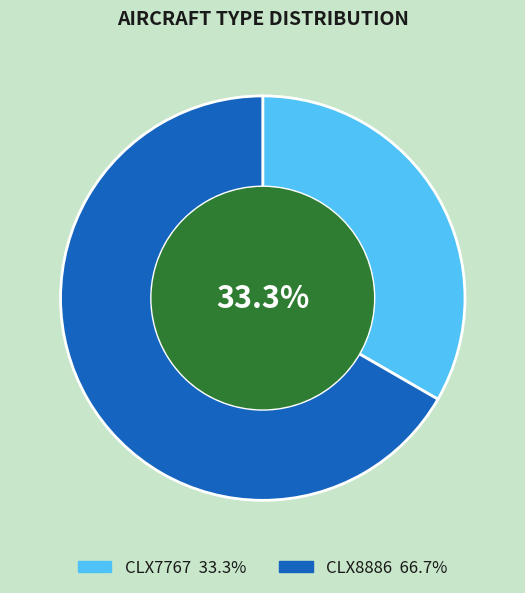

To the nearest percent, what percentage of the pie is CLX8886?

67%